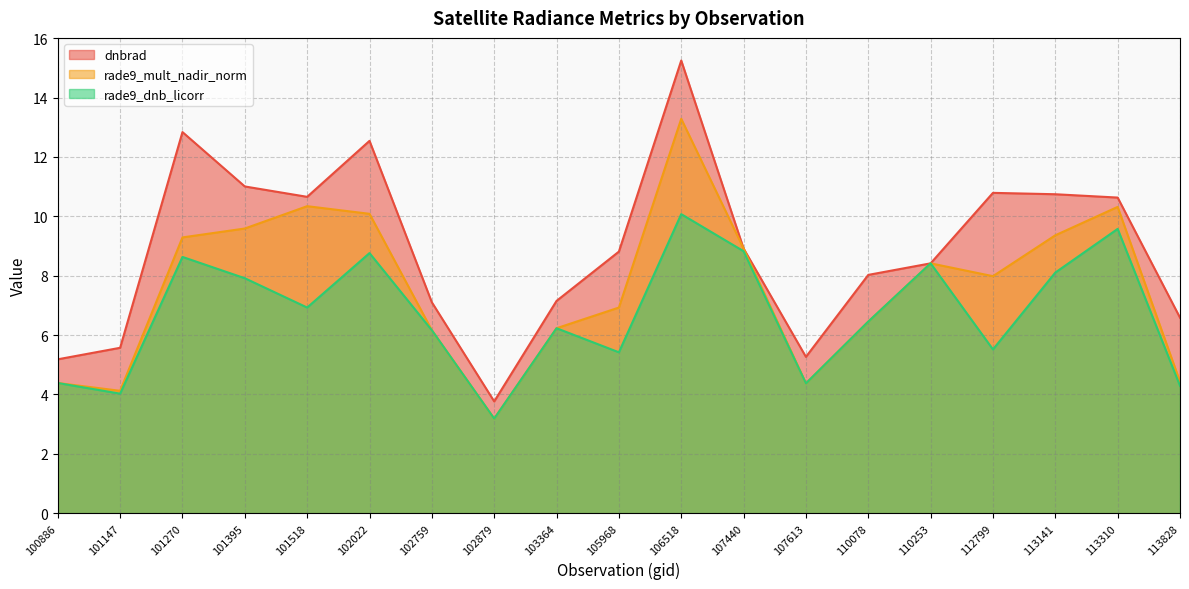

How many values in the rade9_mult_nadir_norm series are below 7?

9